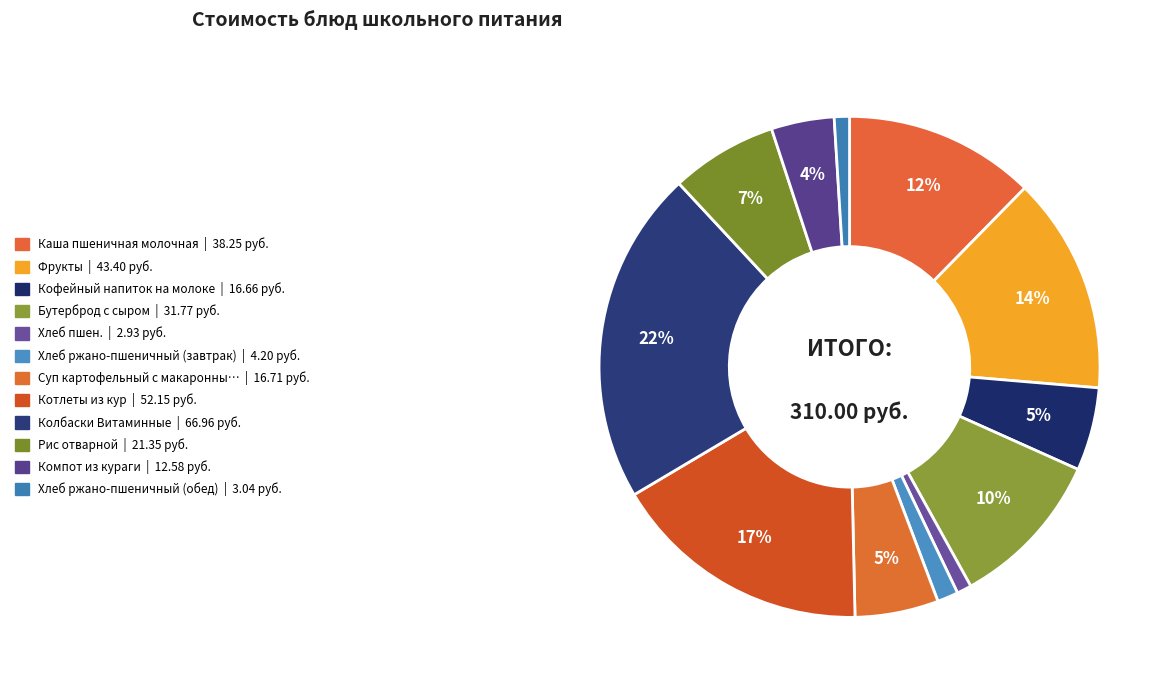

How many segments does this pie chart have?

12